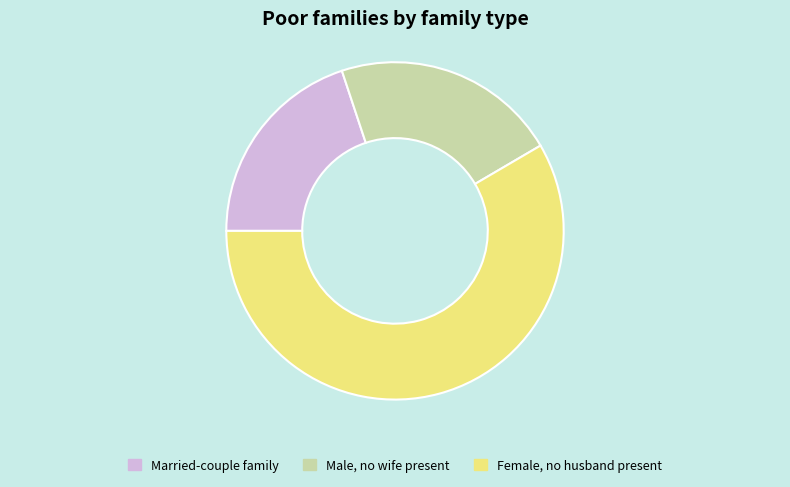

Does any single category account for the majority?

Yes